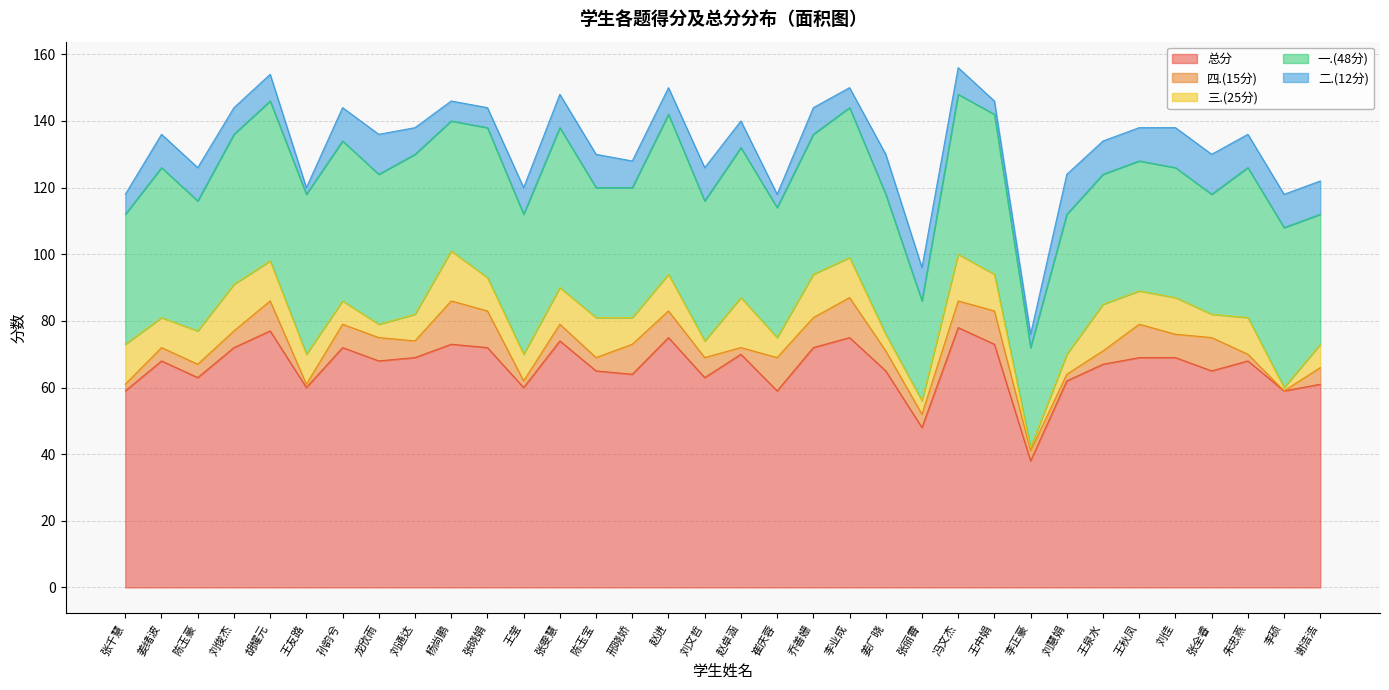

How many lines are shown in the chart?

5